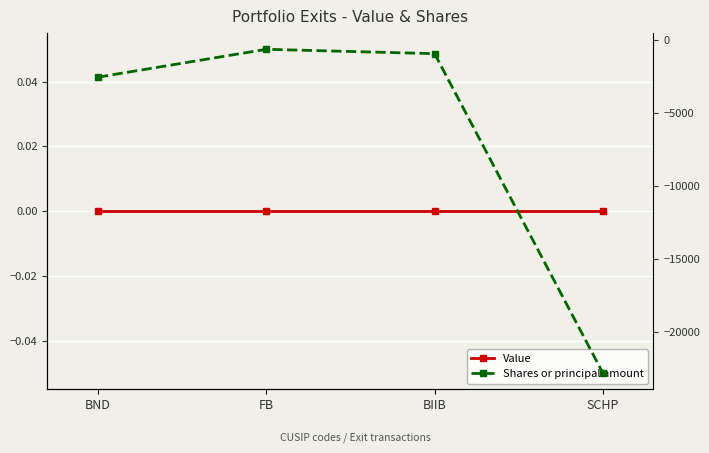

What is the average value of the Shares or principal amount series?

-6750